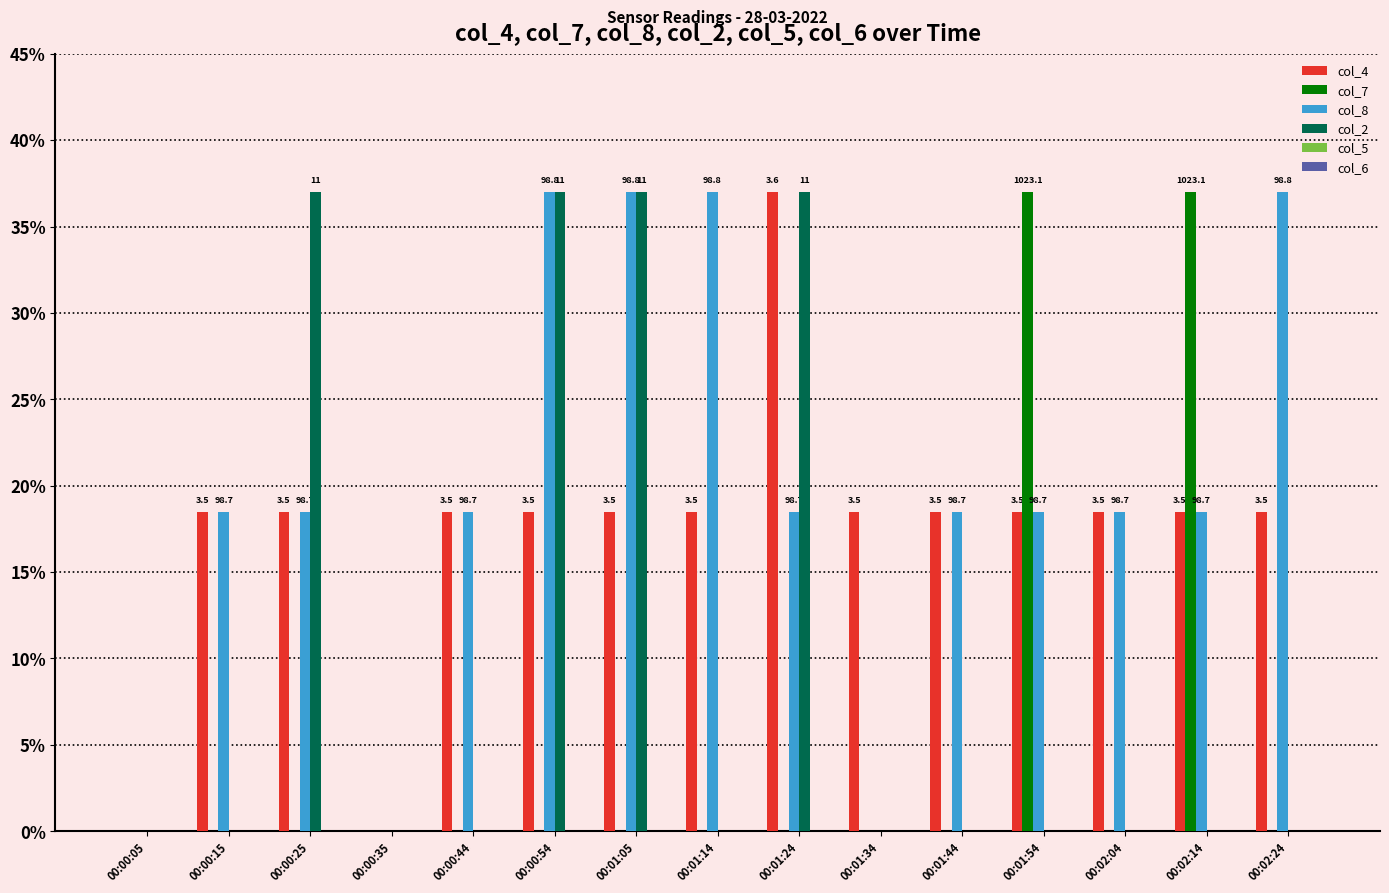

Which series has the largest range (max minus min)?

col_4